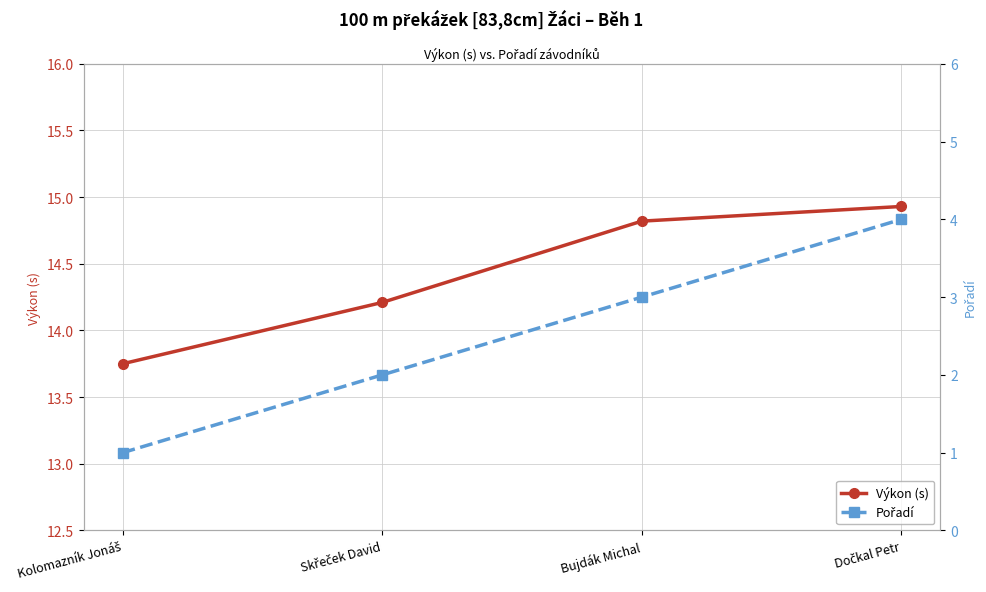

Reading left to right, what are all the values shown in this chart?

Výkon (s): Kolomazník Jonáš=13.8	Skřeček David=14.2	Bujdák Michal=14.8	Dočkal Petr=14.9
Pořadí: Kolomazník Jonáš=1.0	Skřeček David=2.0	Bujdák Michal=3.0	Dočkal Petr=4.0